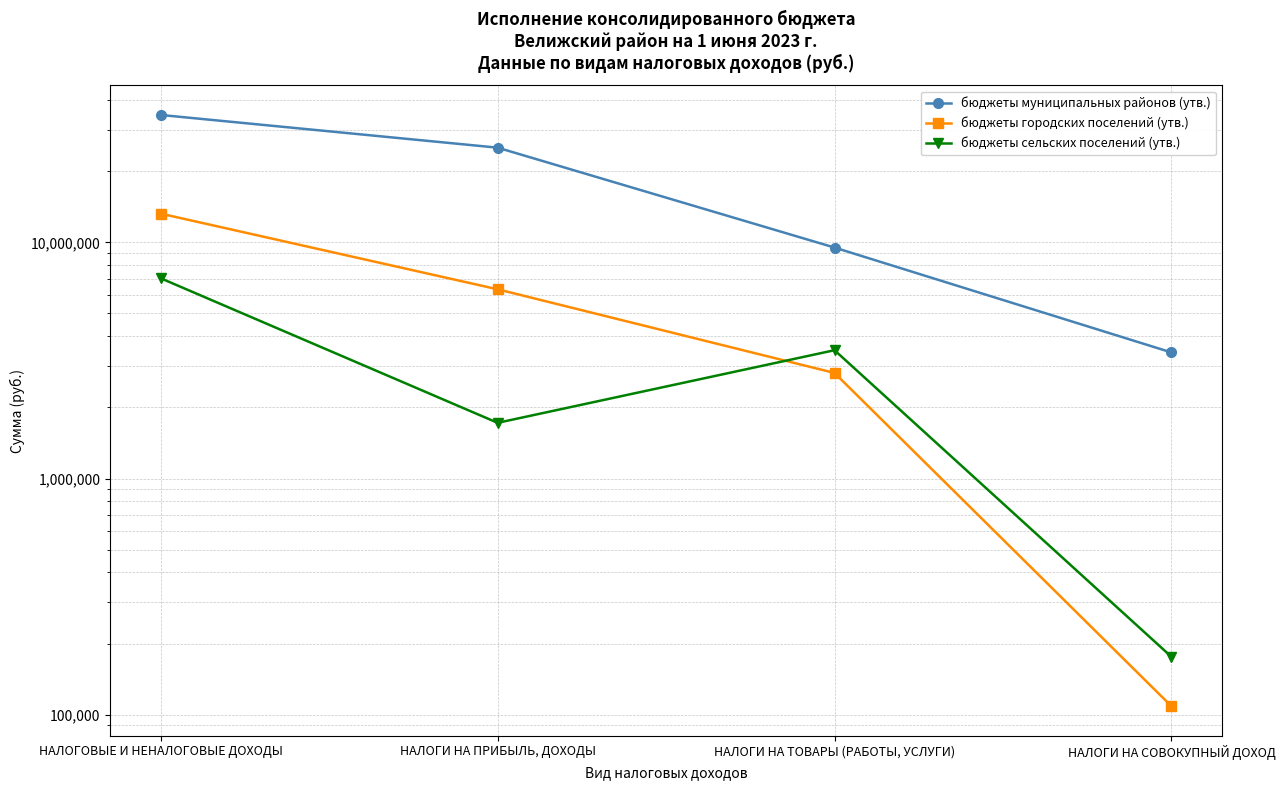

What is the label of the 3rd point from the left?

НАЛОГИ НА ТОВАРЫ (РАБОТЫ, УСЛУГИ)